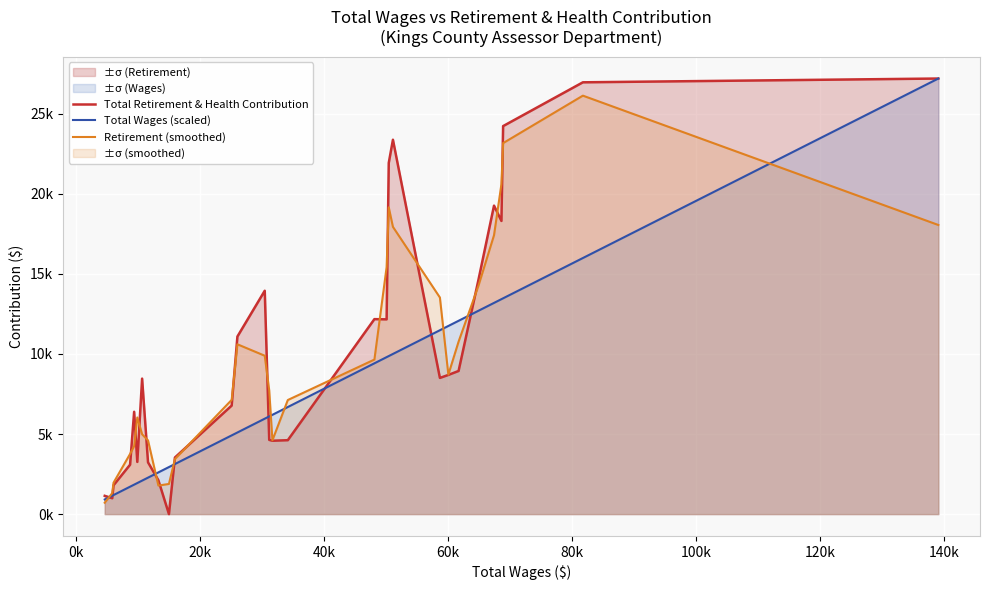

True or false: Total Wages (scaled) and Total Retirement & Health Contribution intersect in this chart.

True